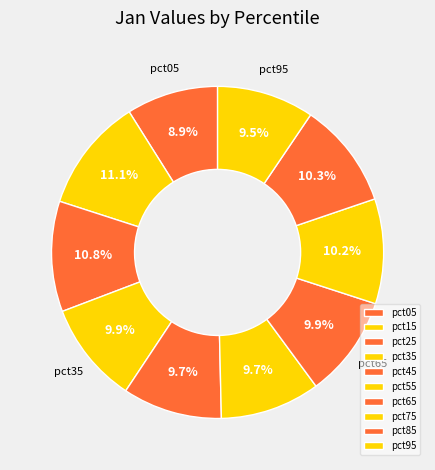

Does pct25 represent more than half of the total?

No